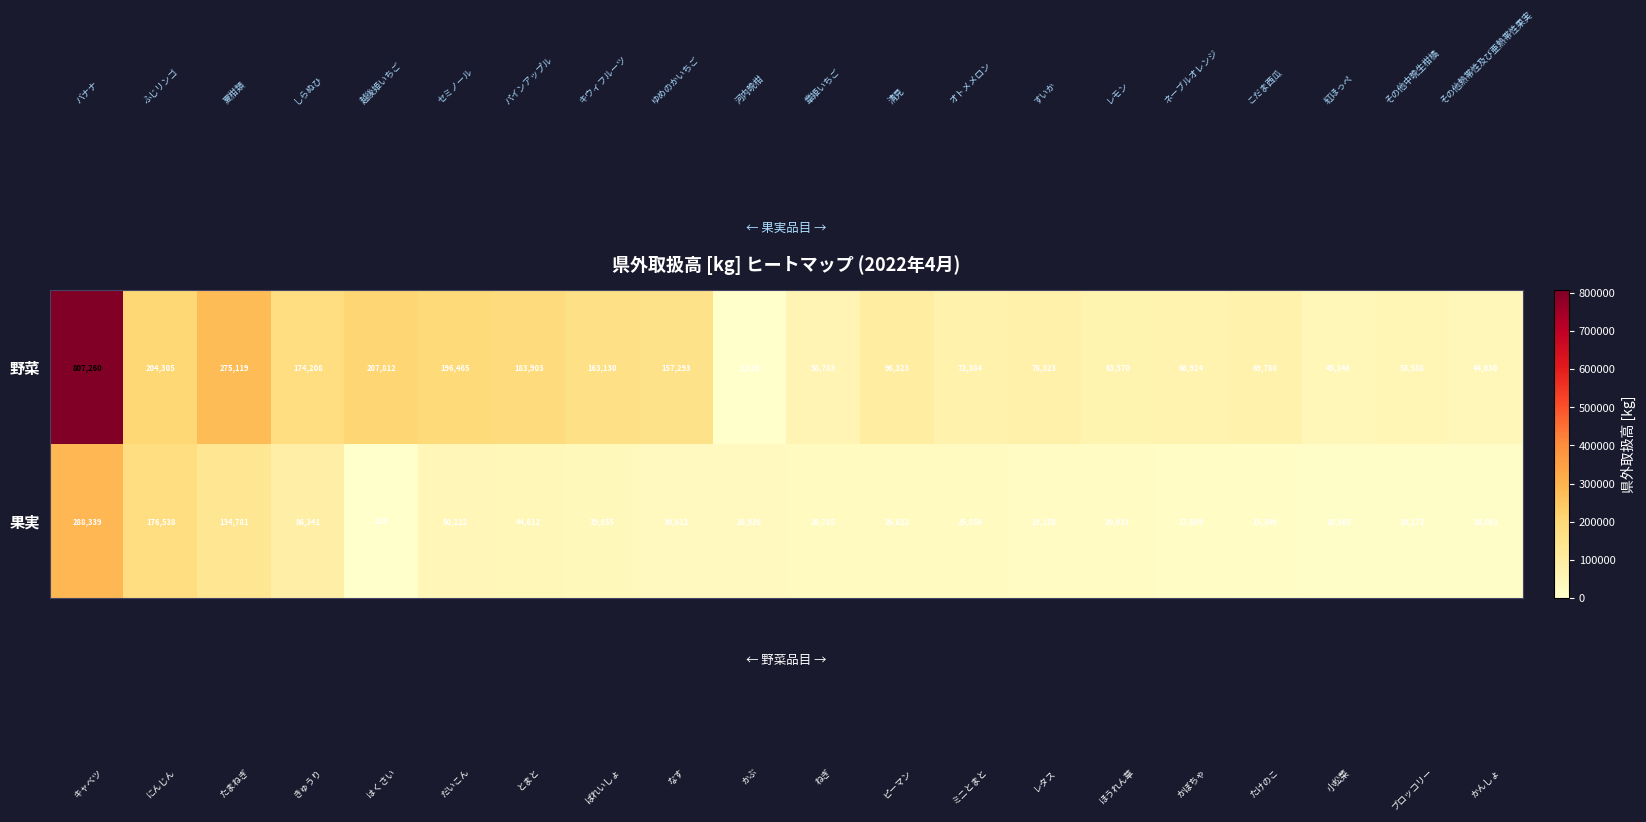

Which series has the largest range (max minus min)?

野菜